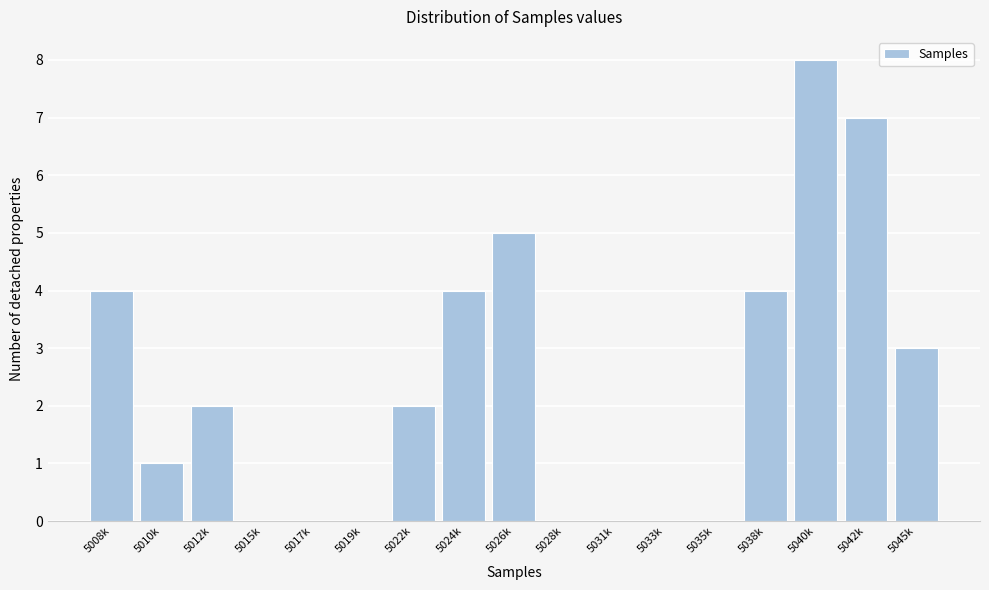

Reading left to right, list all the values displayed in this chart.

5008k=4	5010k=1	5012k=2	5015k=0	5017k=0	5019k=0	5022k=2	5024k=4	5026k=5	5028k=0	5031k=0	5033k=0	5035k=0	5038k=4	5040k=8	5042k=7	5045k=3